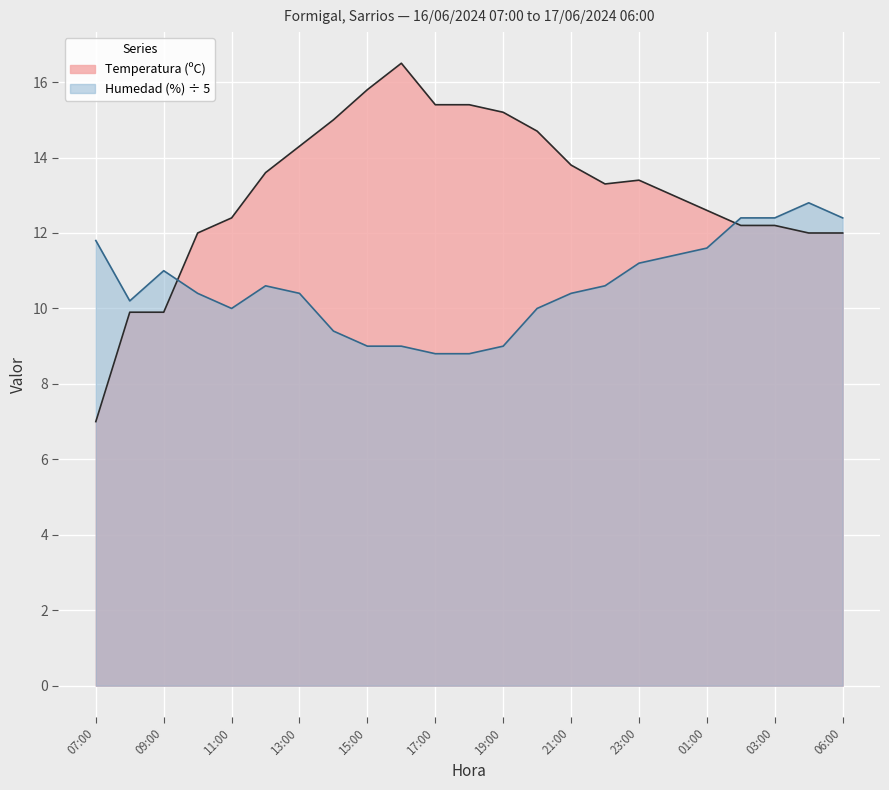

Rank the series at 05:00 from lowest to highest value.

Temperatura (ºC), Humedad (%)